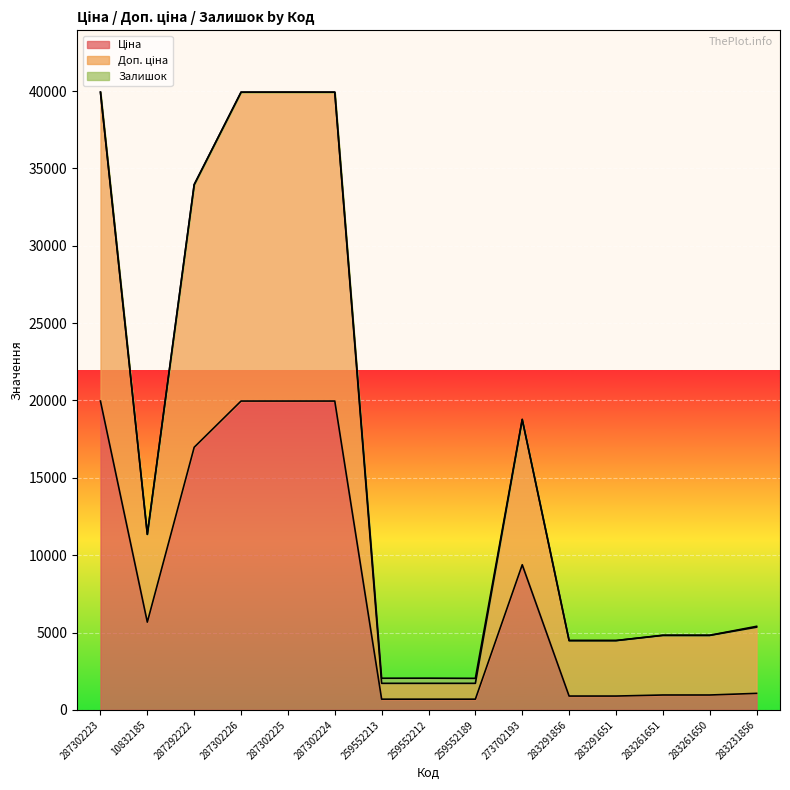

What is the label of the 7th point from the right?

259552189